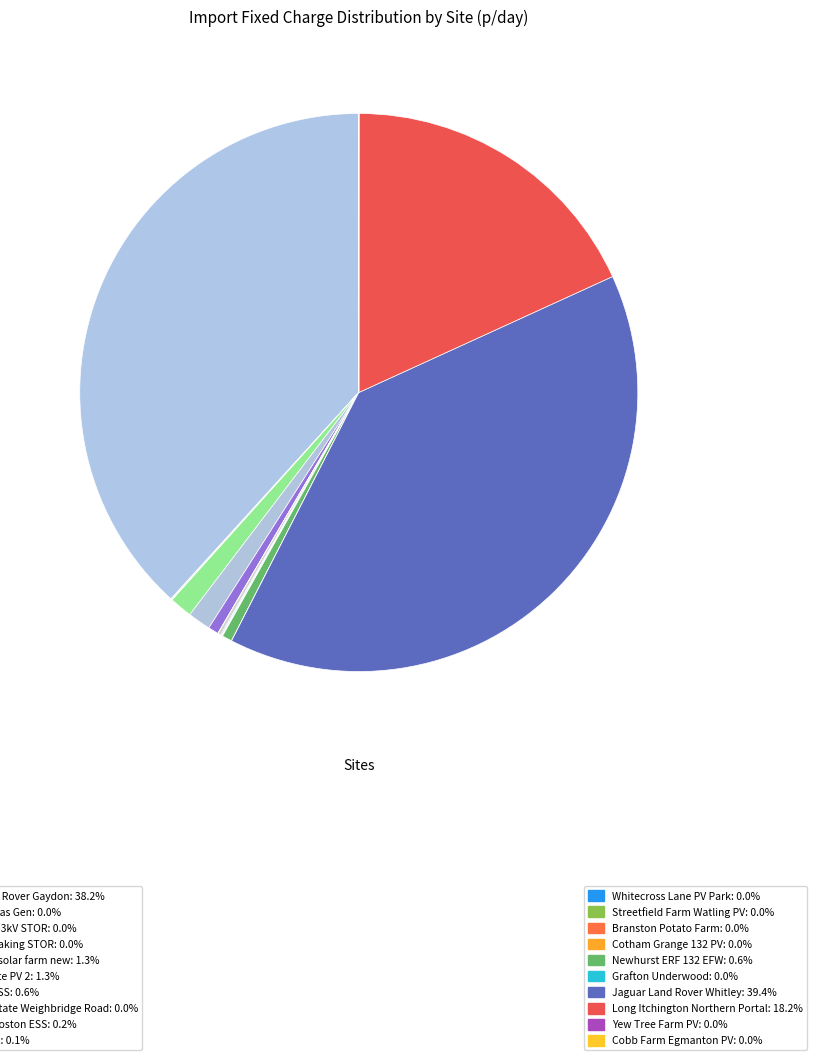

How many slices are in this pie chart?

20